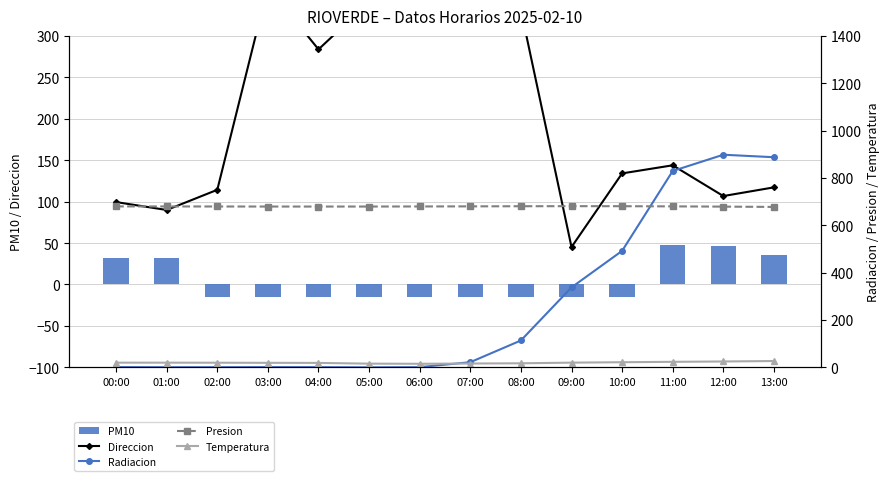

Which series has the largest range (max minus min)?

Radiacion